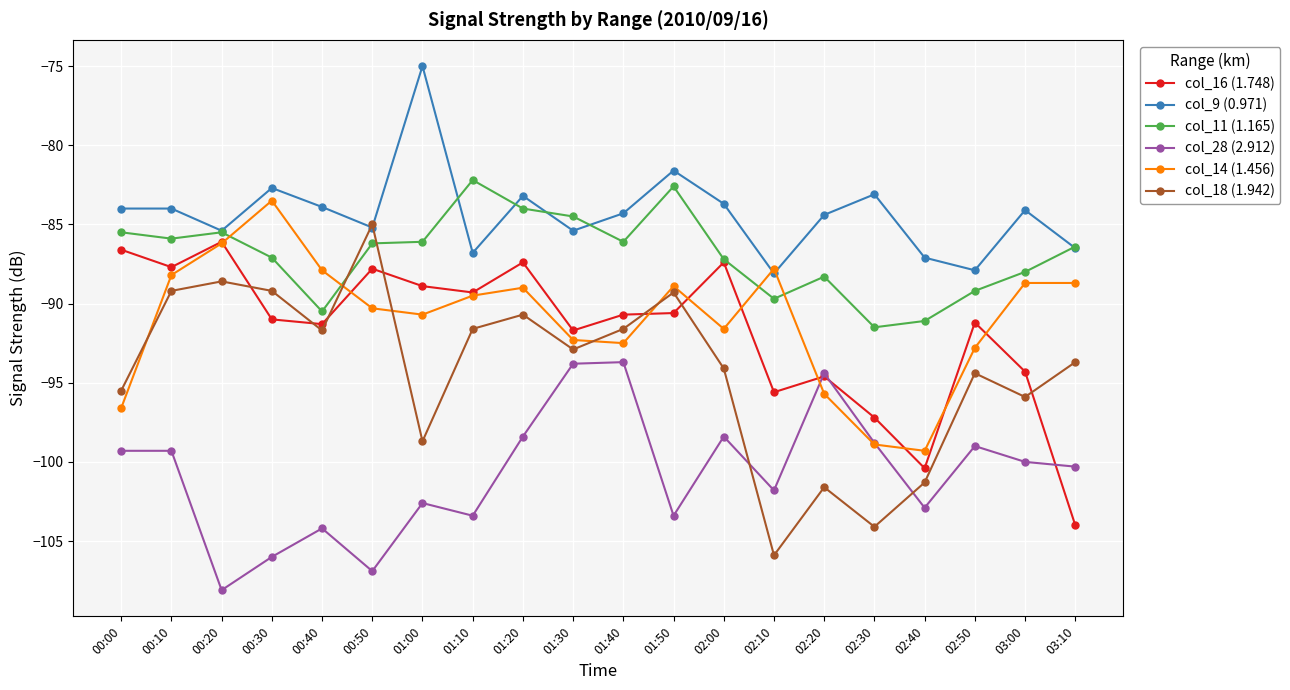

What is the average value of the col_16 (1.748) series?

-91.7